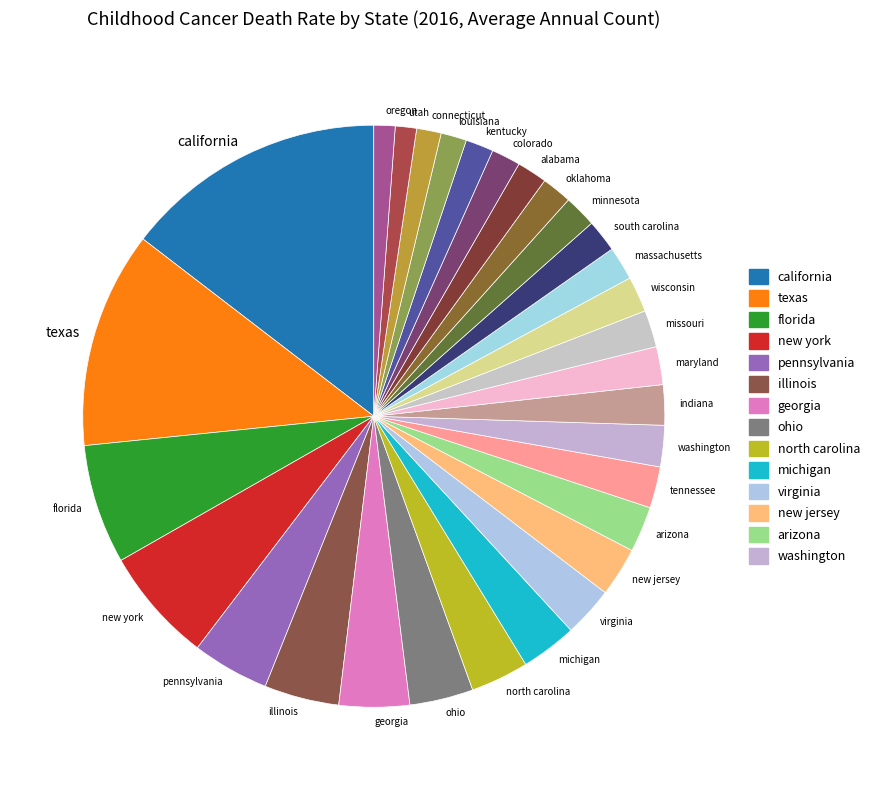

Is there any slice that represents more than half of the pie?

No